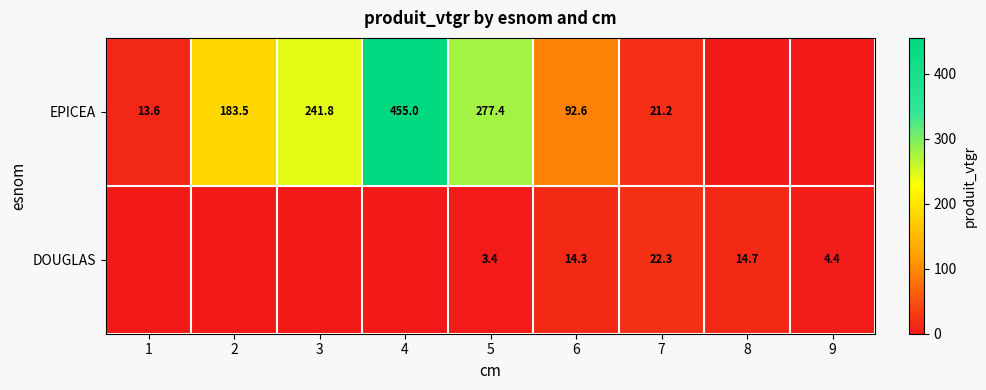

Between 5 and 7, which series saw the biggest shift?

EPICEA